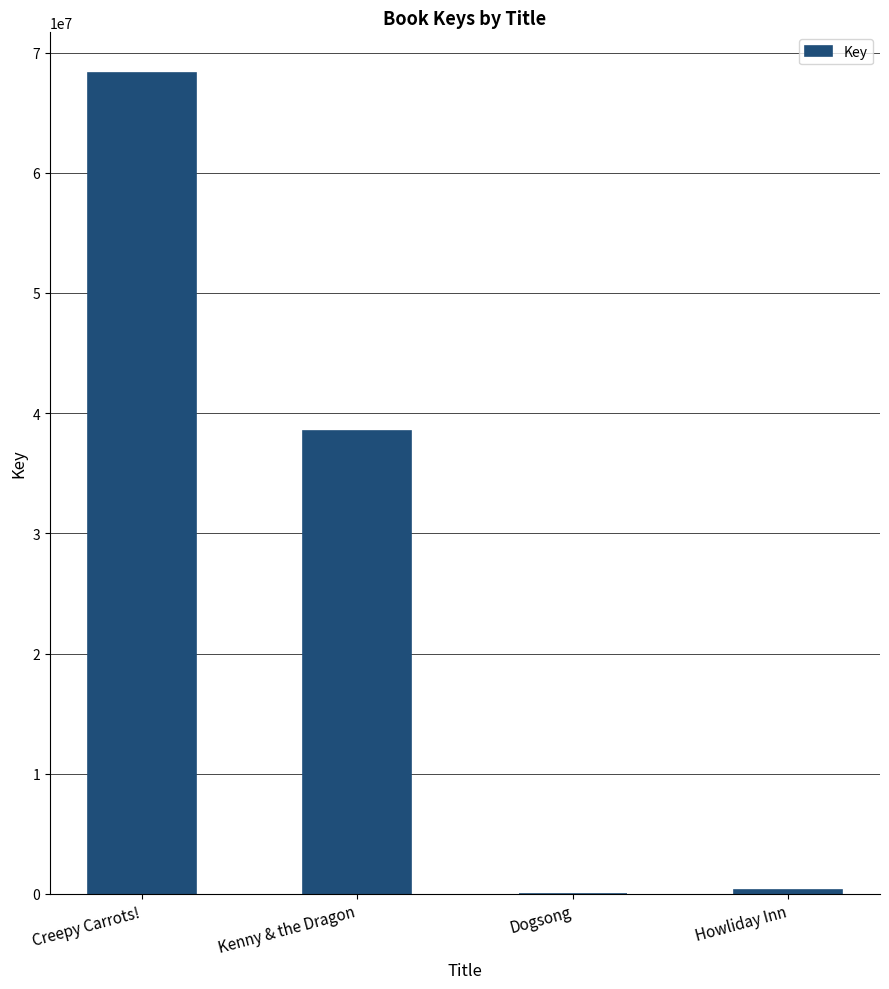

At which label is the value closest to 34139127?

Kenny & the Dragon